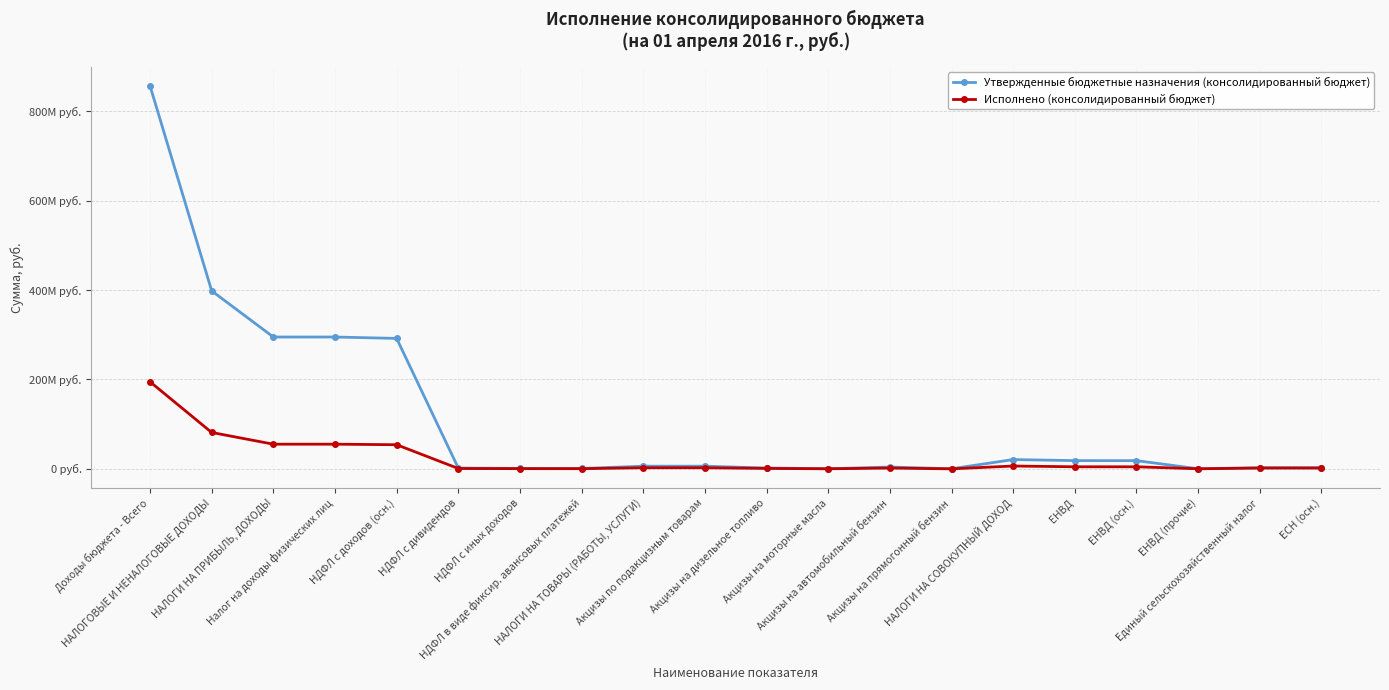

Rank the series by their average value, from highest to lowest.

Утвержденные бюджетные назначения (консолидированный бюджет), Исполнено (консолидированный бюджет)